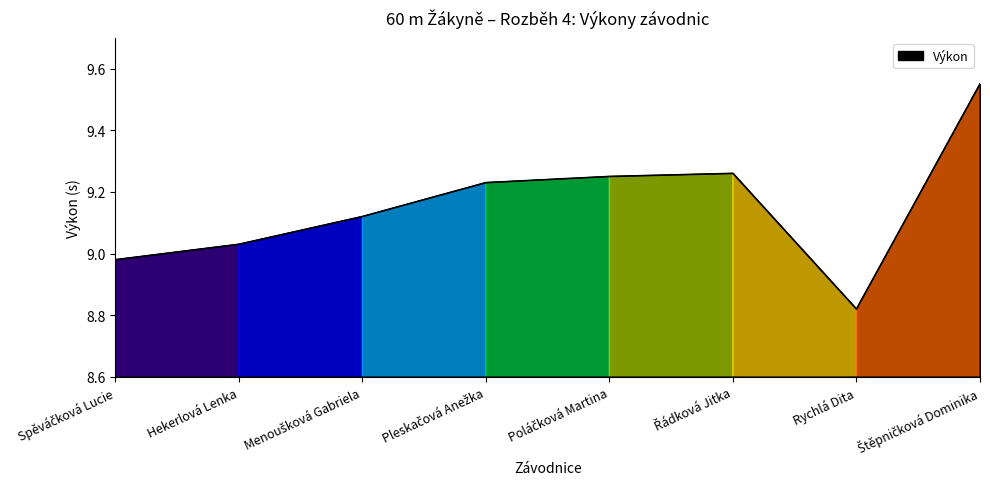

At which label does the data first exceed 9?

Hekerlová Lenka